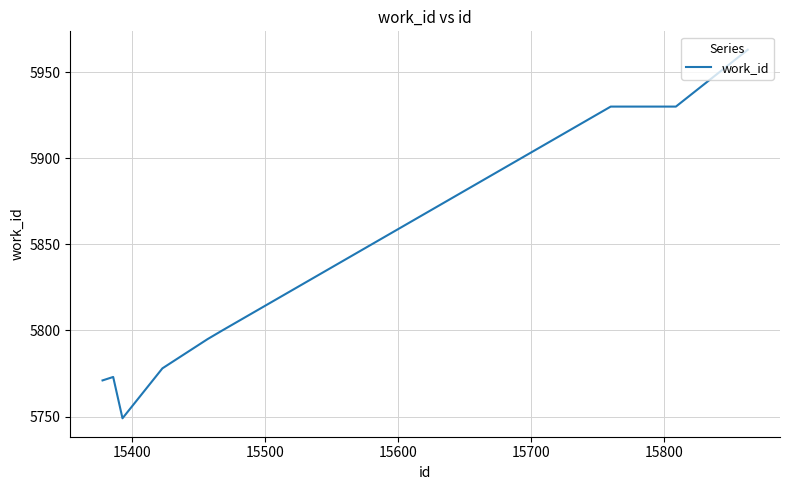

How many categories are shown in the chart?

10